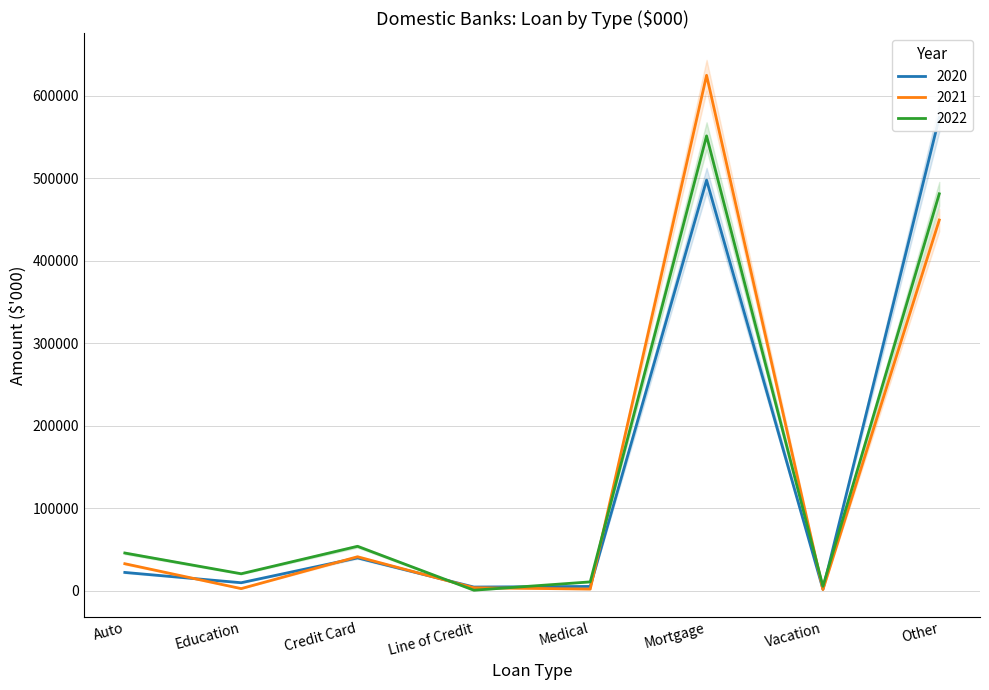

The value of 2022 at Vacation is 5218. True or false?

True